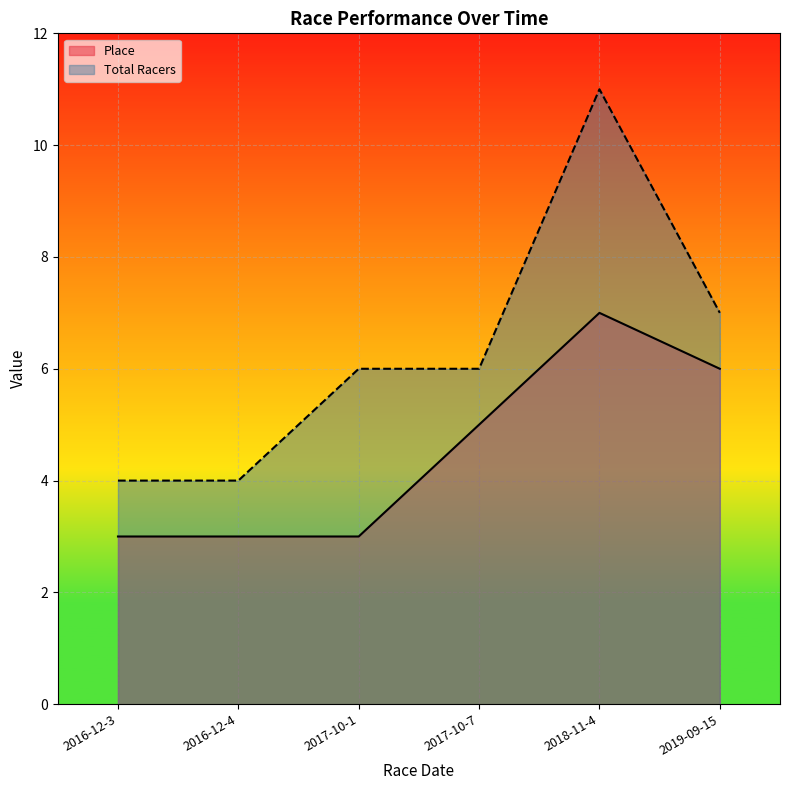

Count the Place values in the range 3 to 6.

5